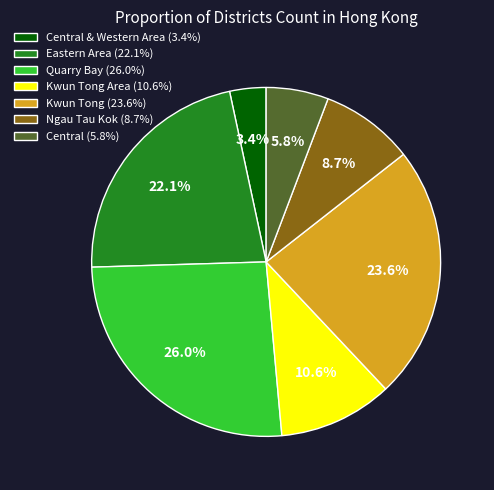

Between Central & Western Area (3.4%) and Central (5.8%), which is larger?

Central (5.8%)